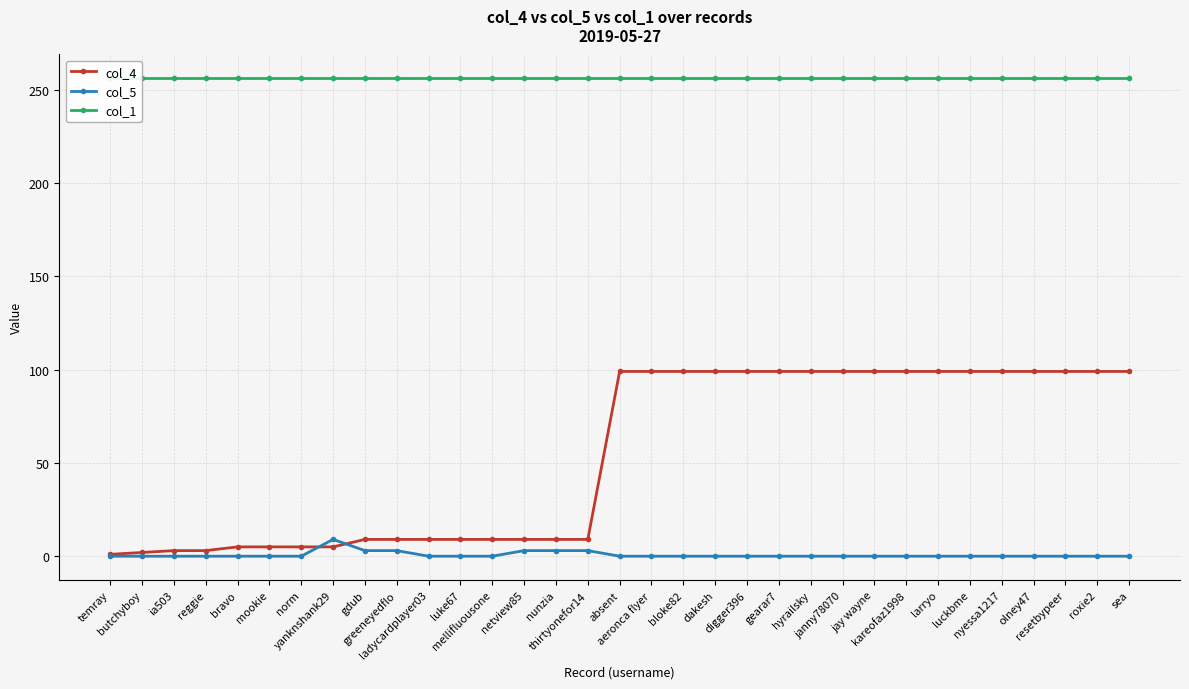

What position from the left is resetbypeer?

31